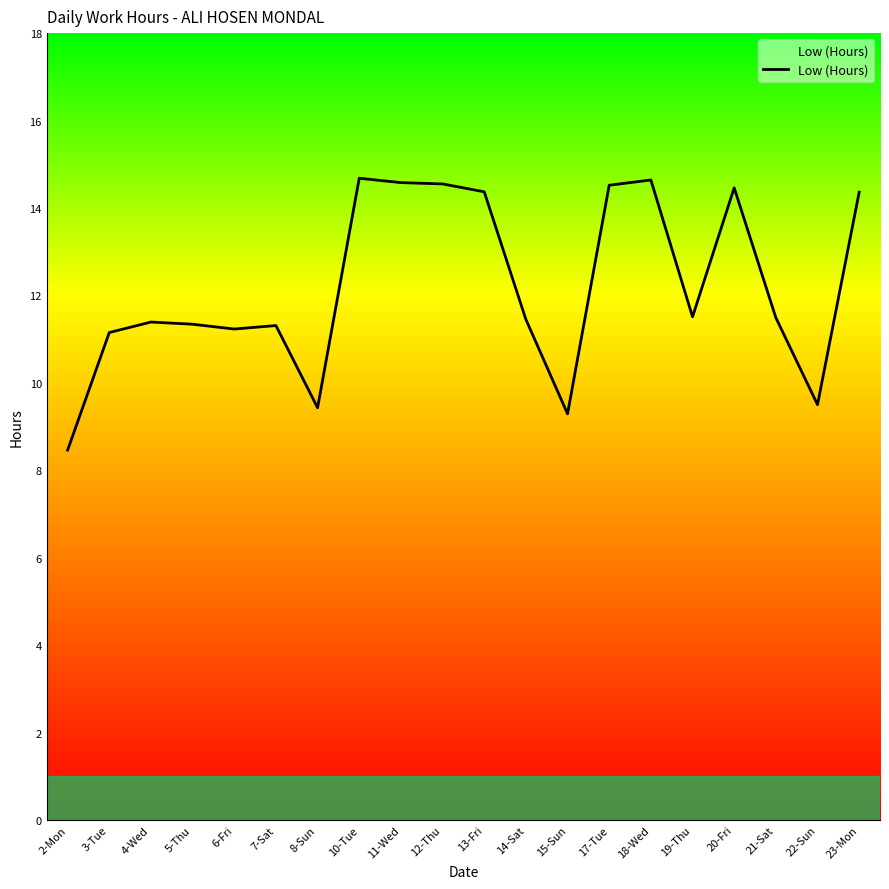

What is the greatest value displayed?

14.7